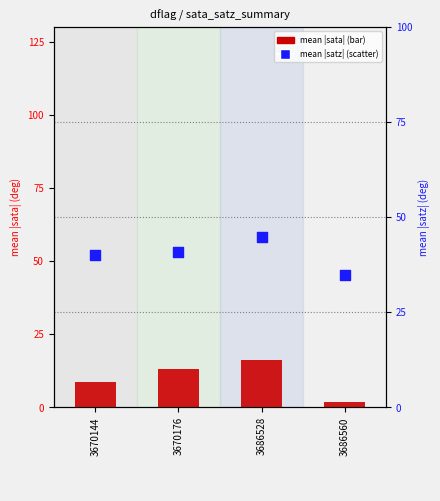

Which series reaches the maximum Y coordinate?

mean |satz|